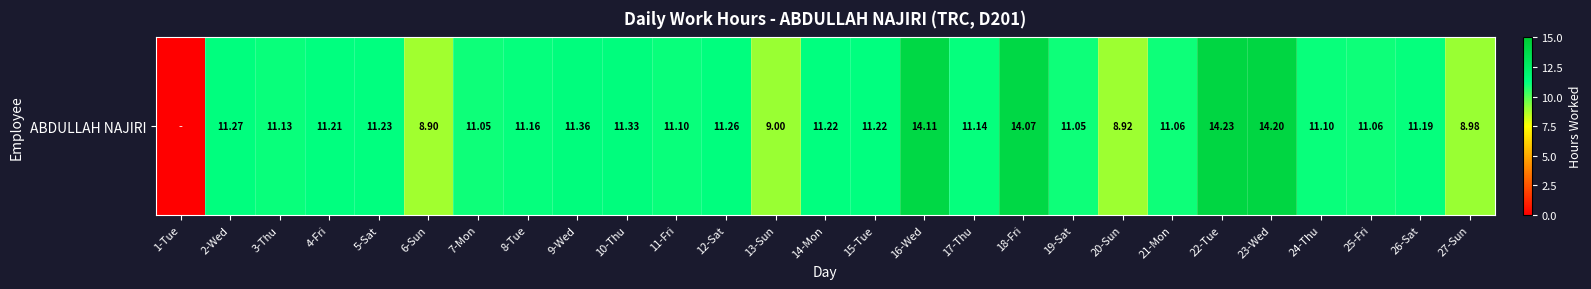

What is the difference between the maximum and minimum values?

14.2